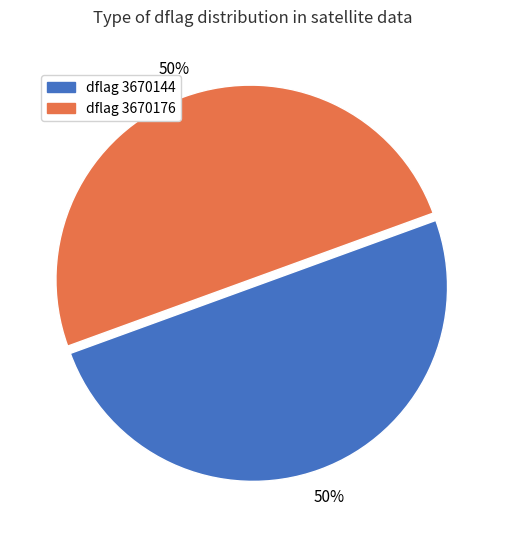

Combined, do dflag 3670144 and dflag 3670176 account for over 50%?

Yes